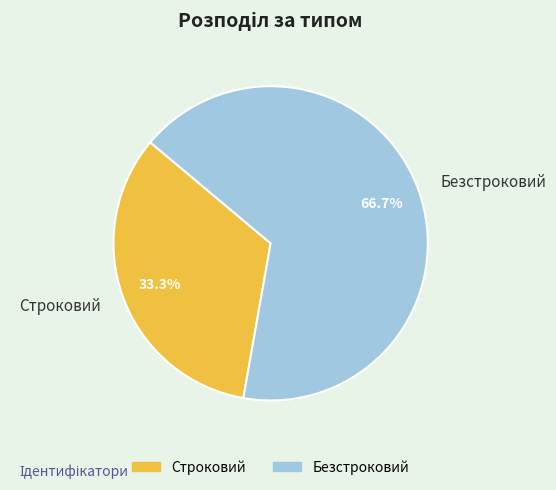

Count the number of slices in the pie.

2